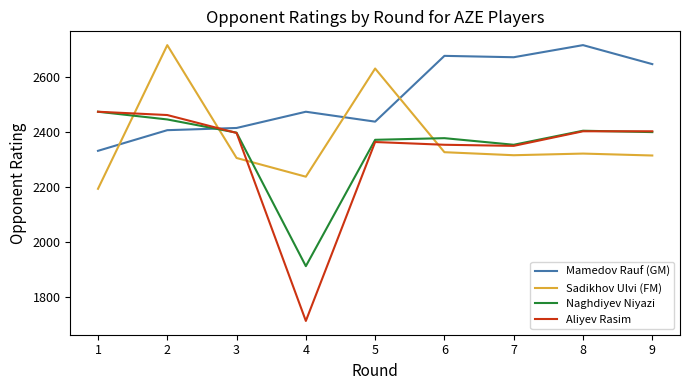

Does the chart display data point markers on the line(s)?

No